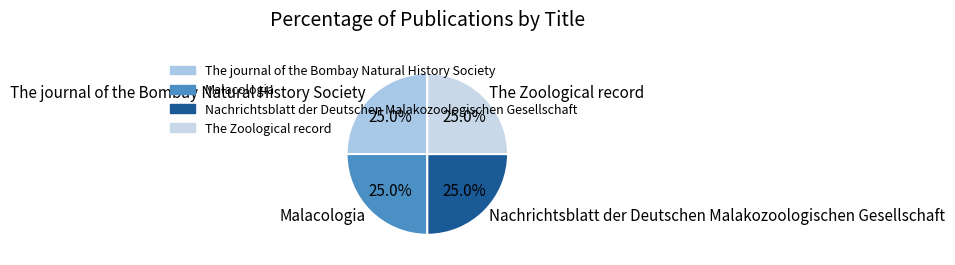

What percentage do The journal of the Bombay Natural History Society and The Zoological record together represent?

50.0%